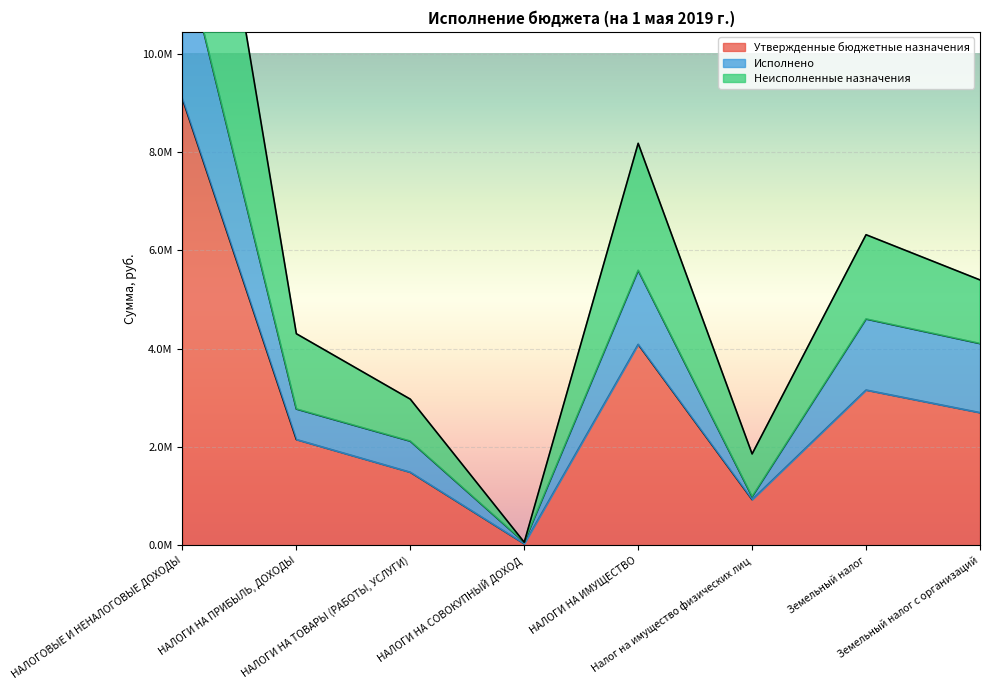

Count the number of categories in the chart.

8